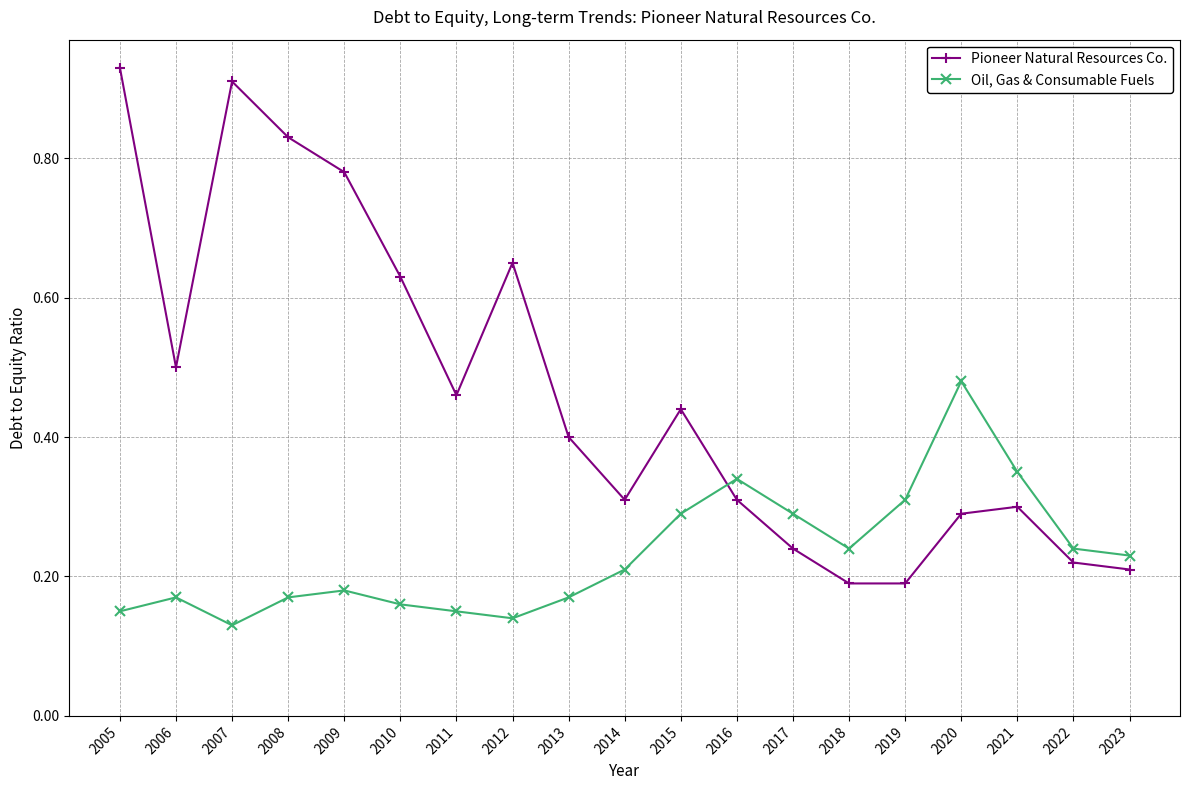

Which series changed the most between 2018 and 2022?

Pioneer Natural Resources Co.